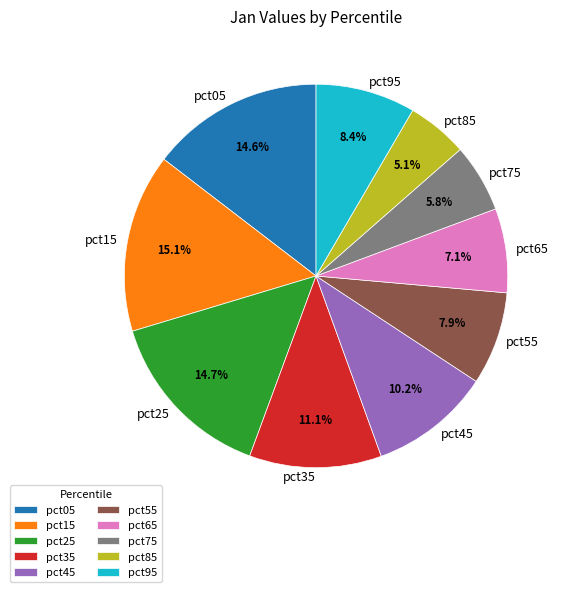

What portion of the pie excludes pct75?

94.2%